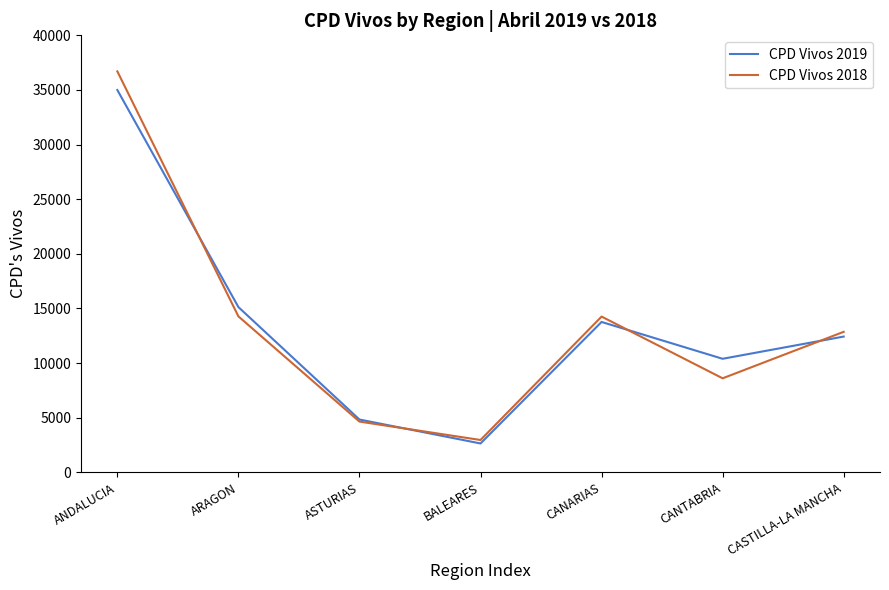

What is the difference between the highest and lowest values at ARAGON?

851